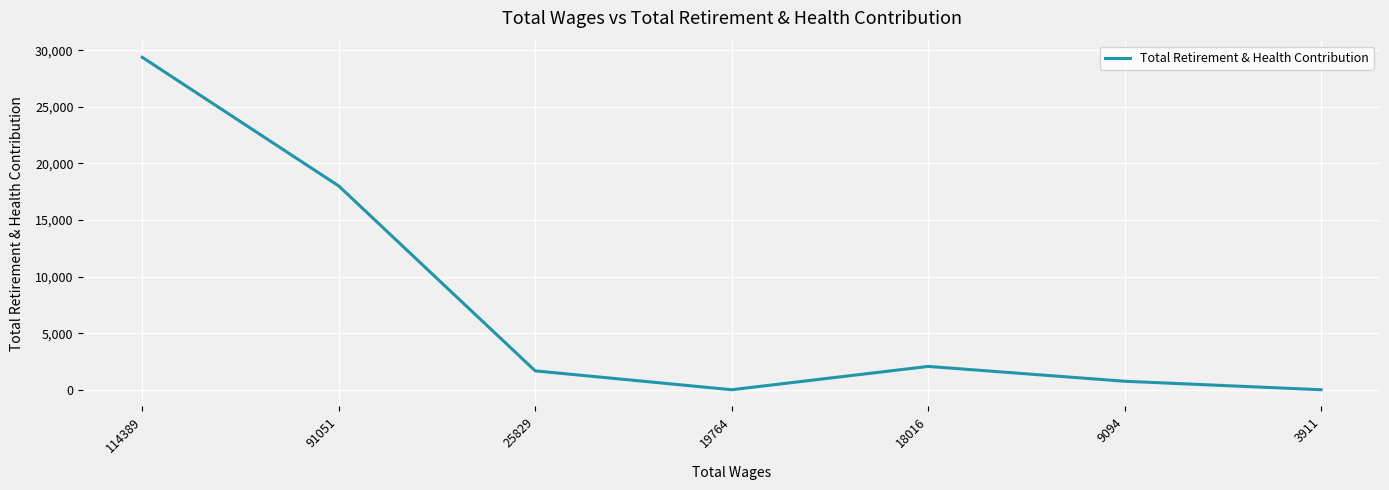

The chart shows a value of 0 at 3911. True or false?

True